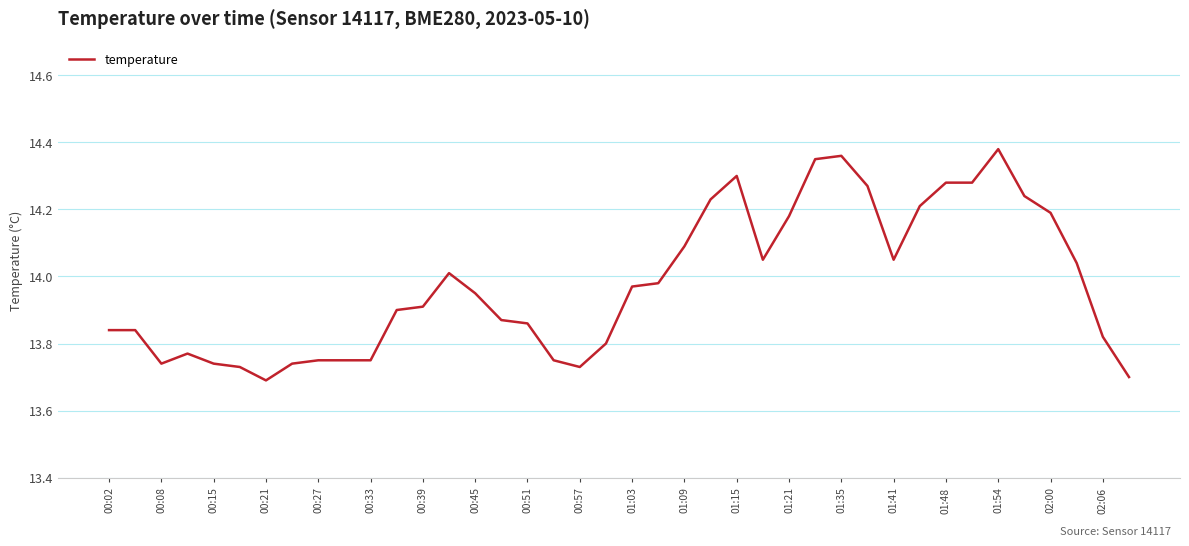

Does the chart display data point markers on the line(s)?

No